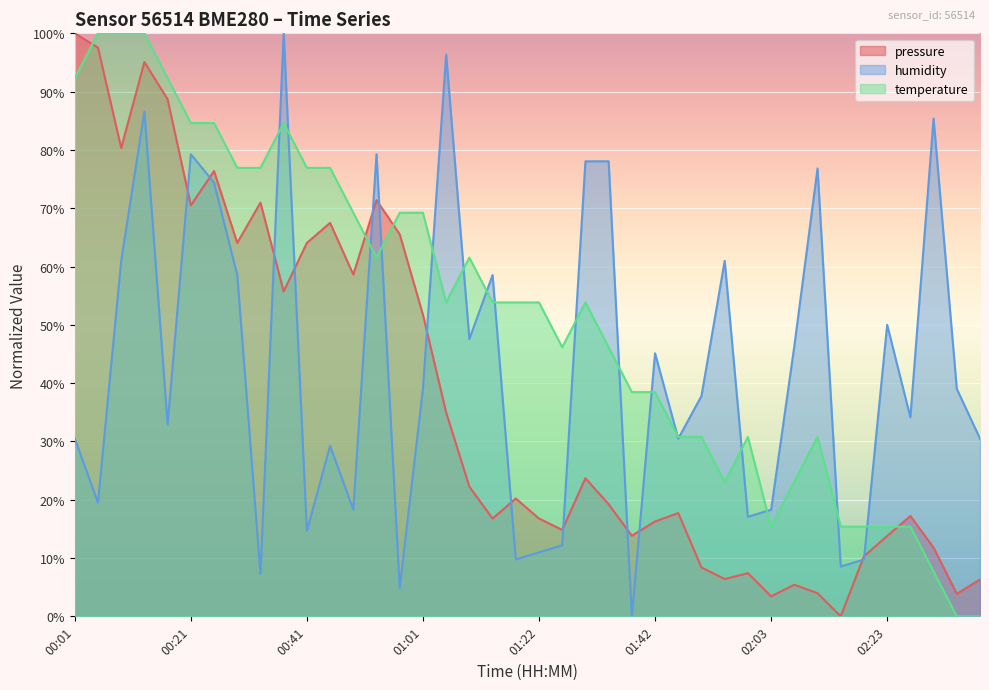

True or false: humidity has a value of 67.0 at 02:23.

False